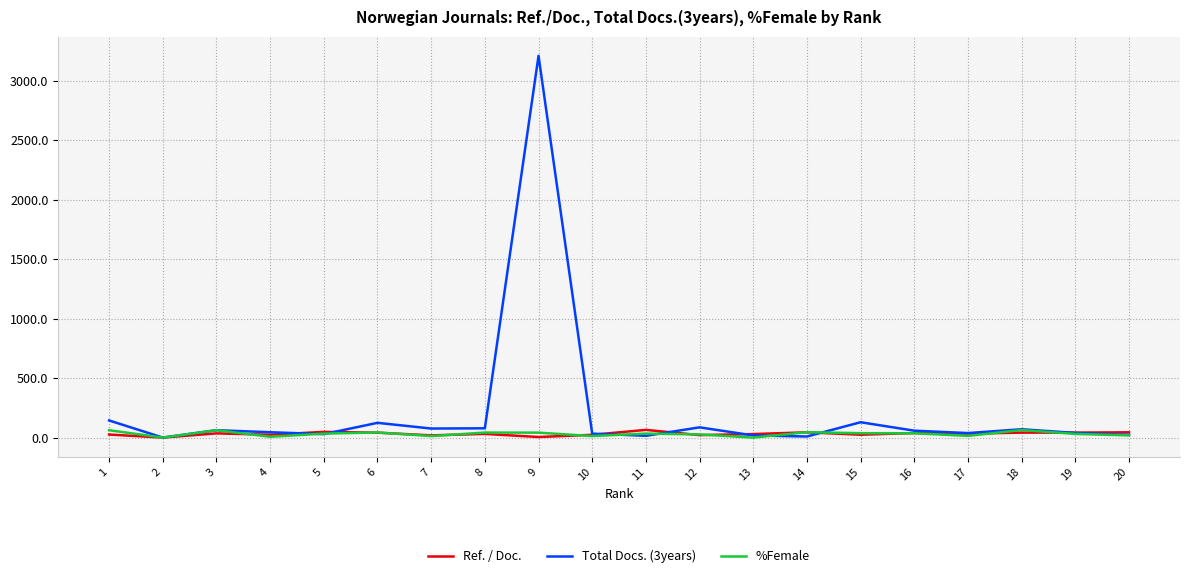

True or false: Total Docs. (3years) has more than 0 points higher than both neighbors.

True